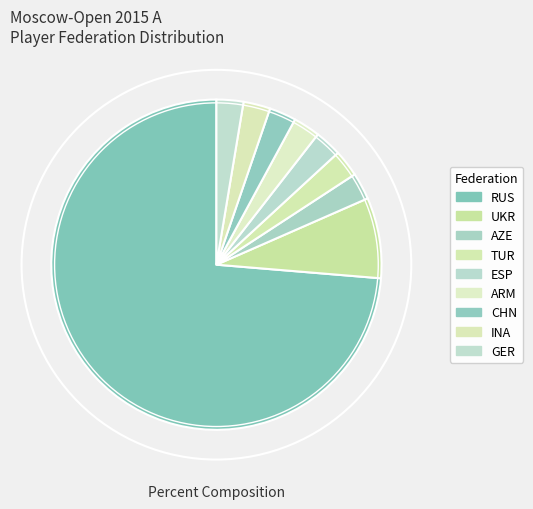

How many segments does this pie chart have?

9